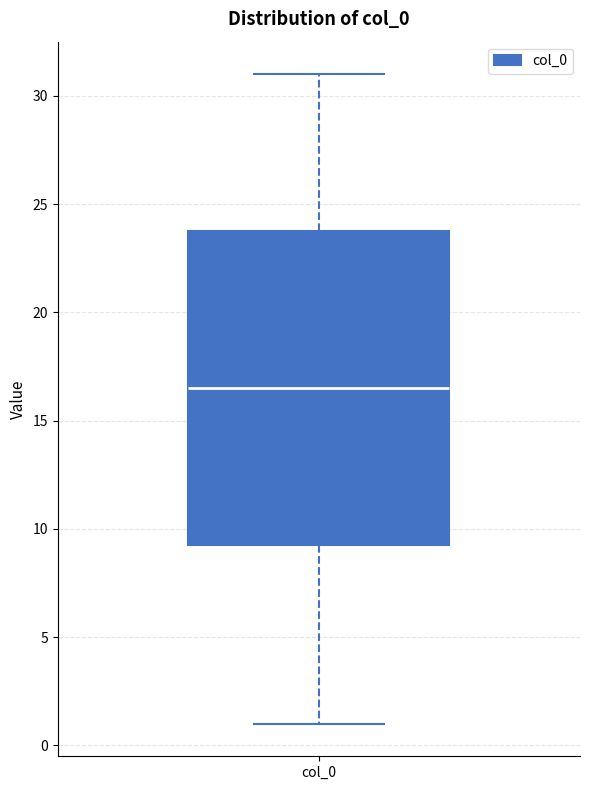

Read this box plot against the y-axis: the position of the median line, the range covered by the box, and the ends of both whiskers. The values are not printed on the chart, so give them approximately, as read against the axis.

median 16.5, box 9.5 to 24.0, whiskers 1.0 to 31.0